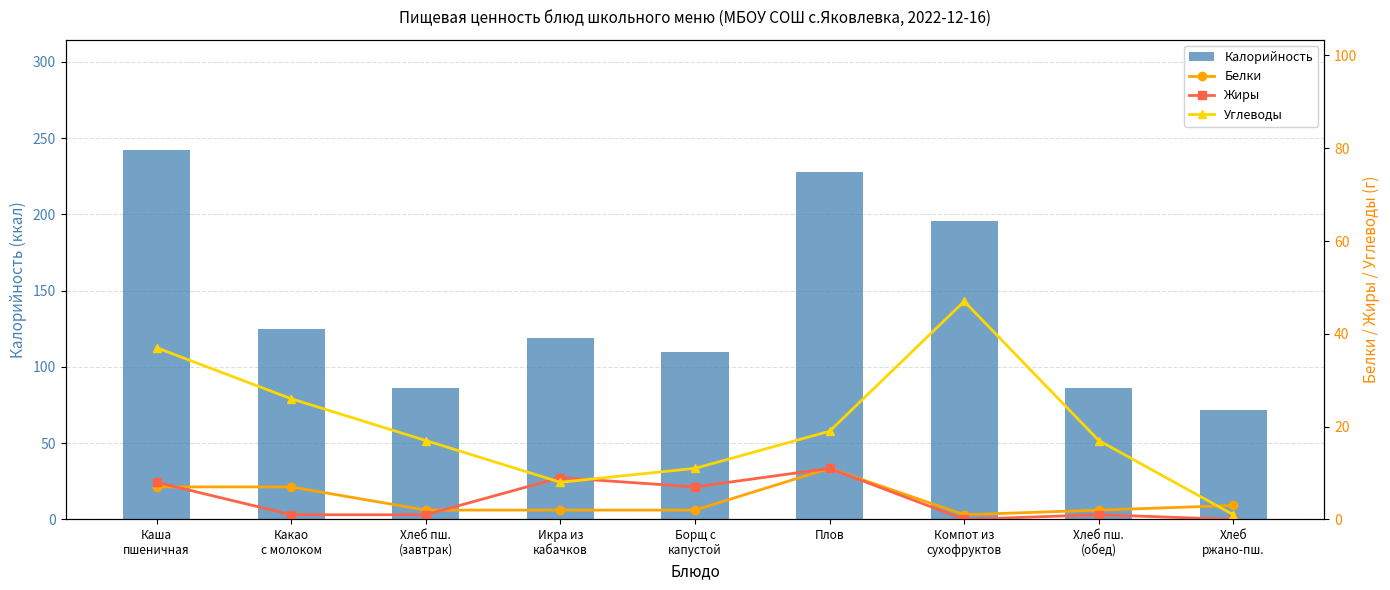

What is the value of the Жиры bar at the 5th from the left?

7